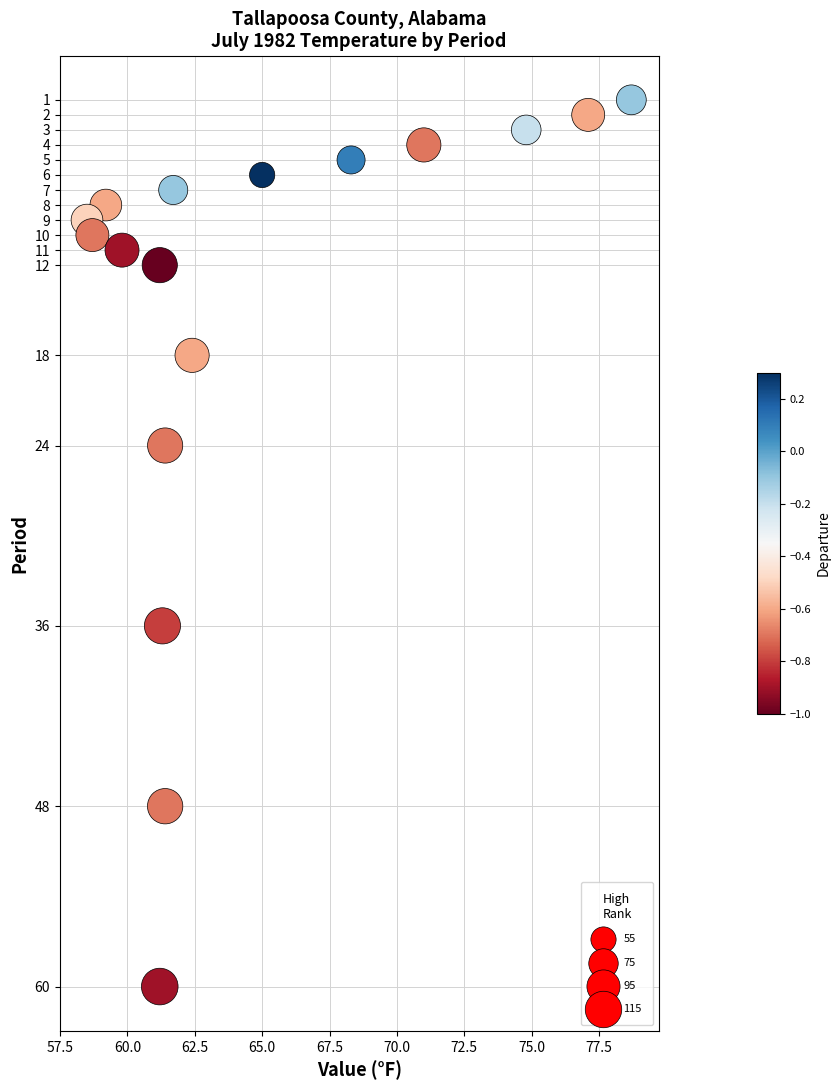

What is the range of Y values (max minus min)?

59